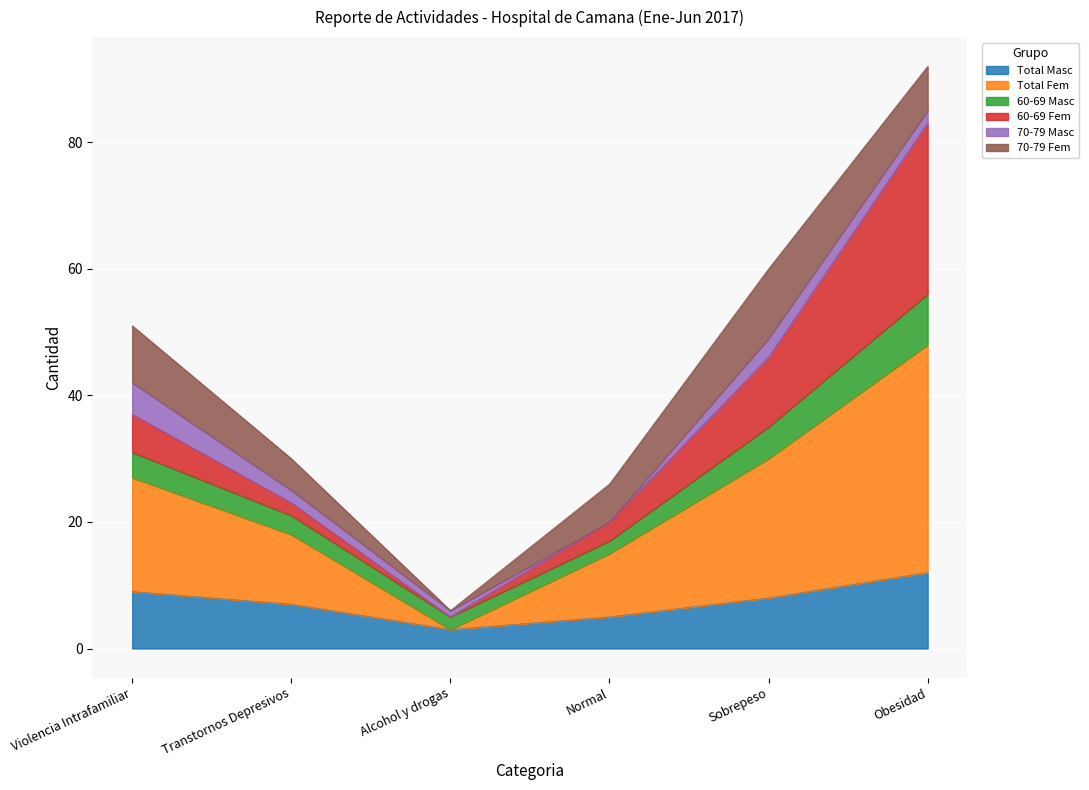

What is the difference between the maximum and minimum values in the Total Masc series?

9